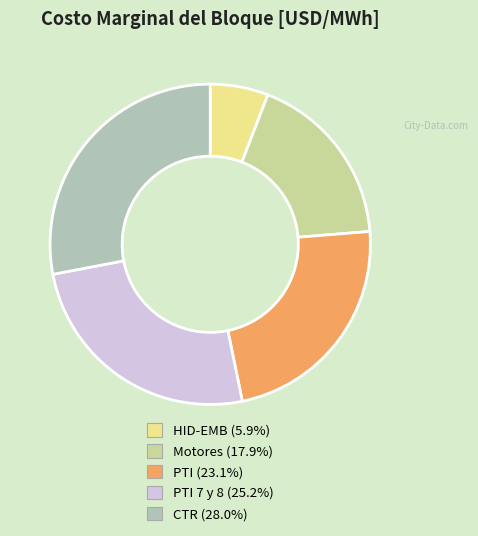

Is the sum of PTI 7 y 8 (25.2%) and Motores (17.9%) greater than half?

No